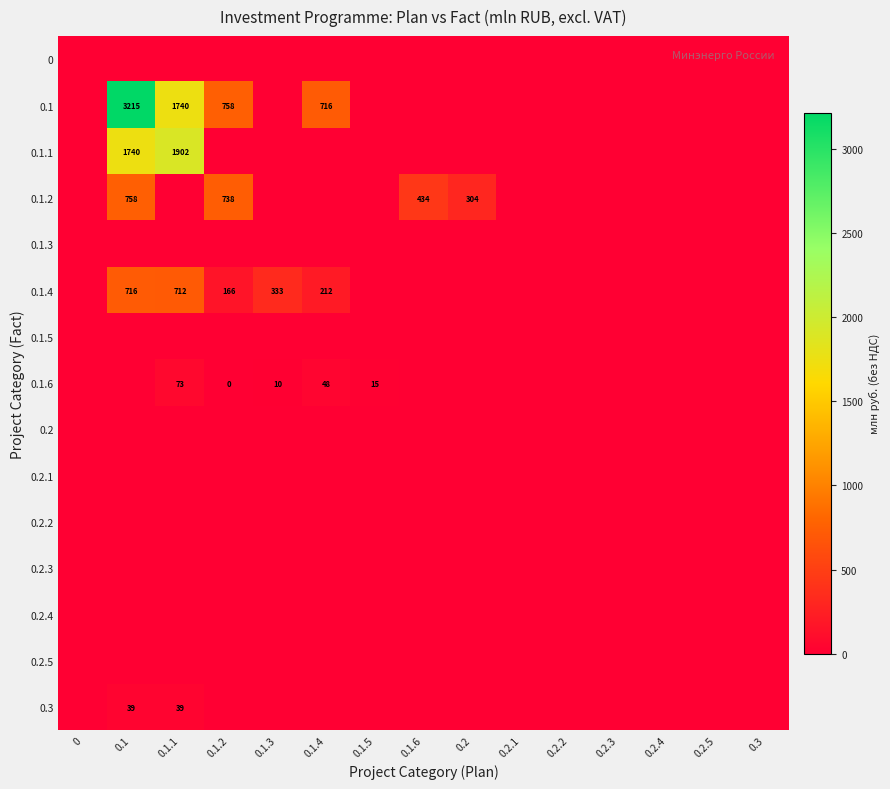

List the series in order of their peak value, highest first.

0.1, 0.1.1, 0.1.2, 0.1.4, 0.1.6, 0.3, 0, 0.1.3, 0.1.5, 0.2, 0.2.1, 0.2.2, 0.2.3, 0.2.4, 0.2.5